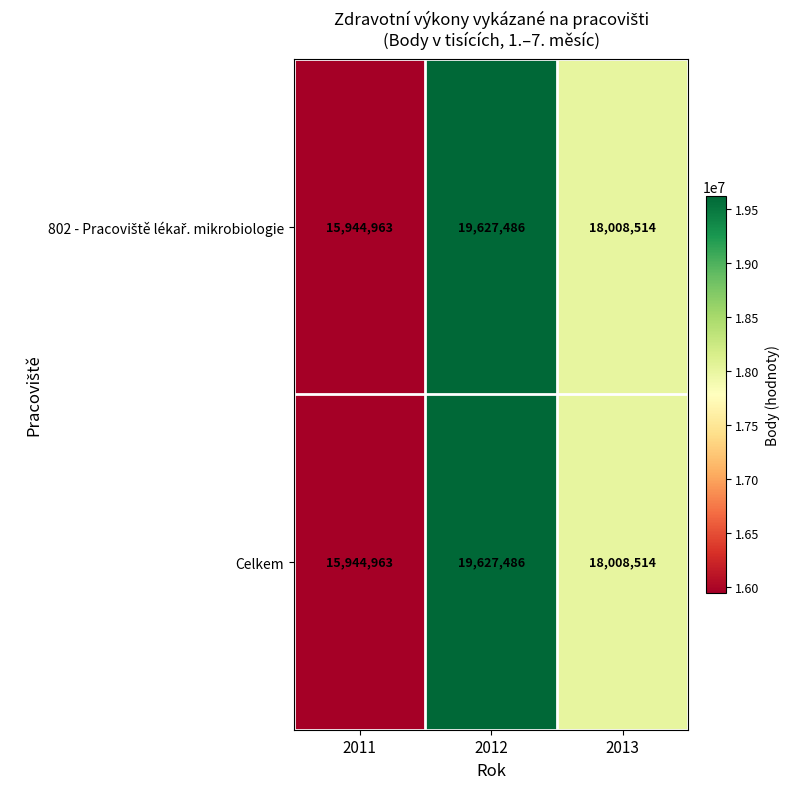

What is the approximate value of Celkem at 2013, to the nearest 50?

18008500